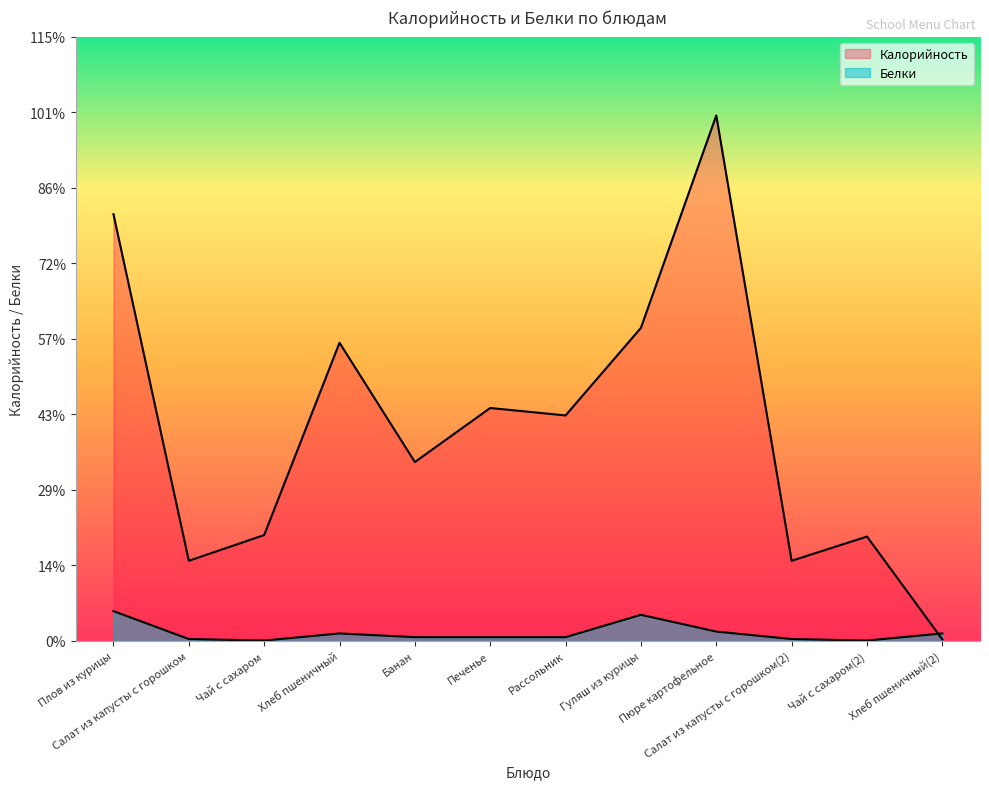

What is the average value of the Белки series?

4.3